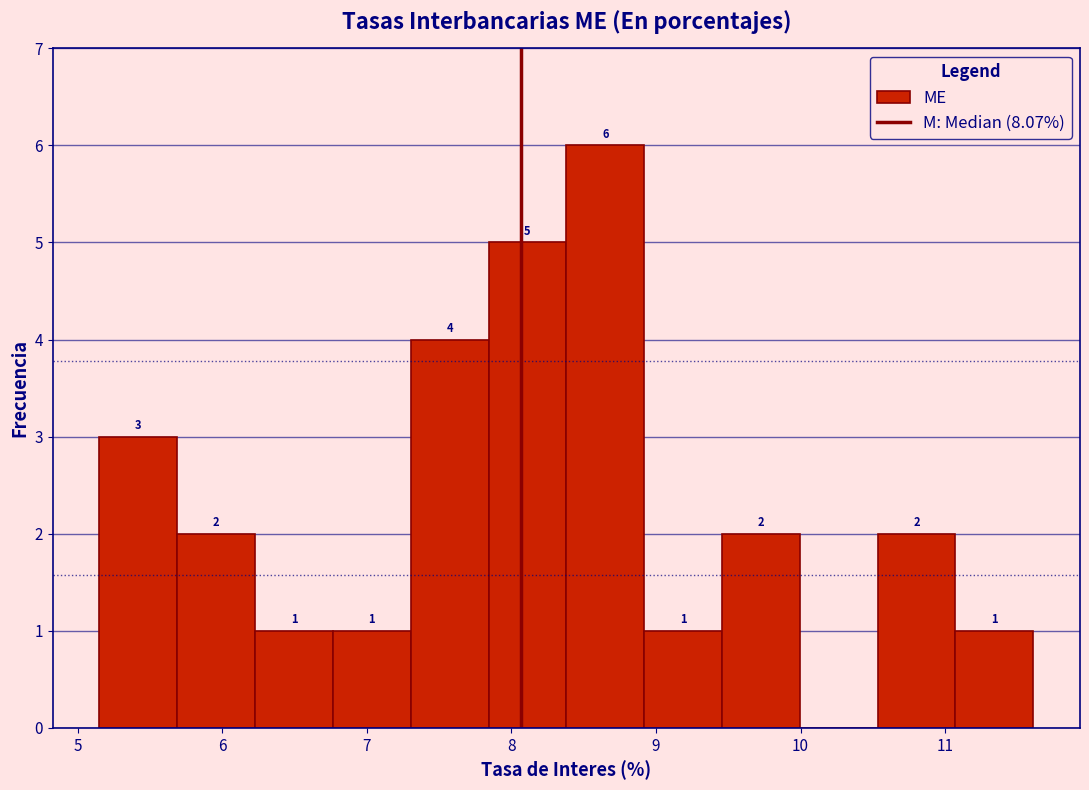

Which range on the x-axis has the tallest bar?

8.4 to 8.9